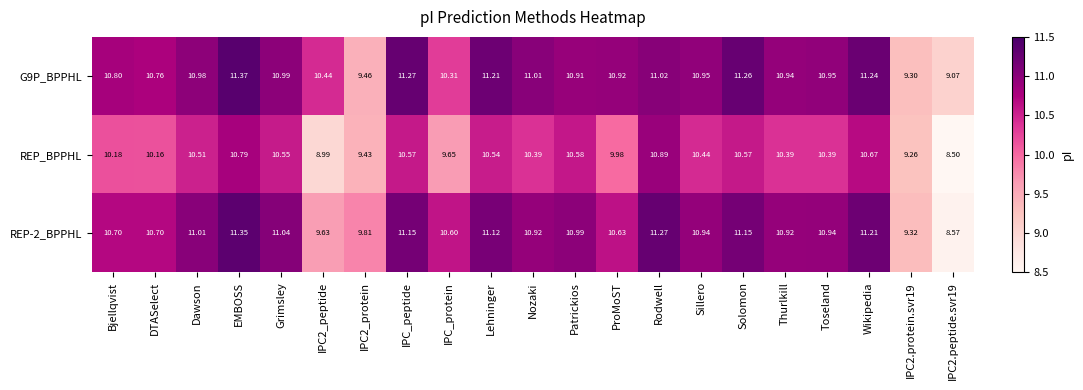

At which category does the chart reach its peak across all series?

EMBOSS